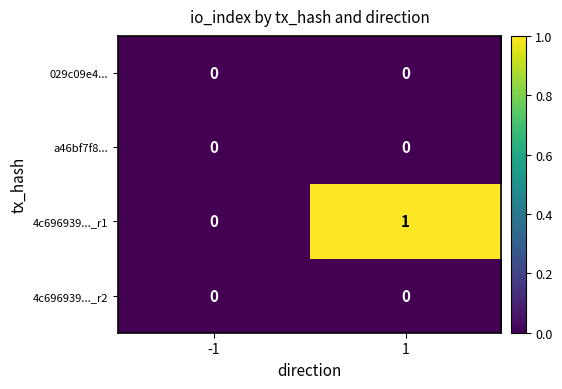

Which series has the widest spread of values?

4c696939..._r1